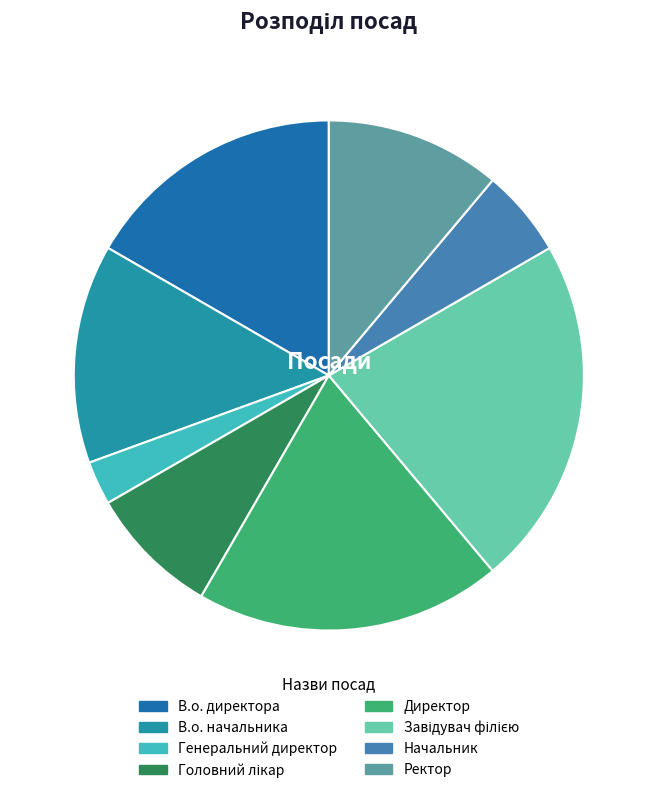

What is the smallest slice in the pie chart?

Генеральний директор